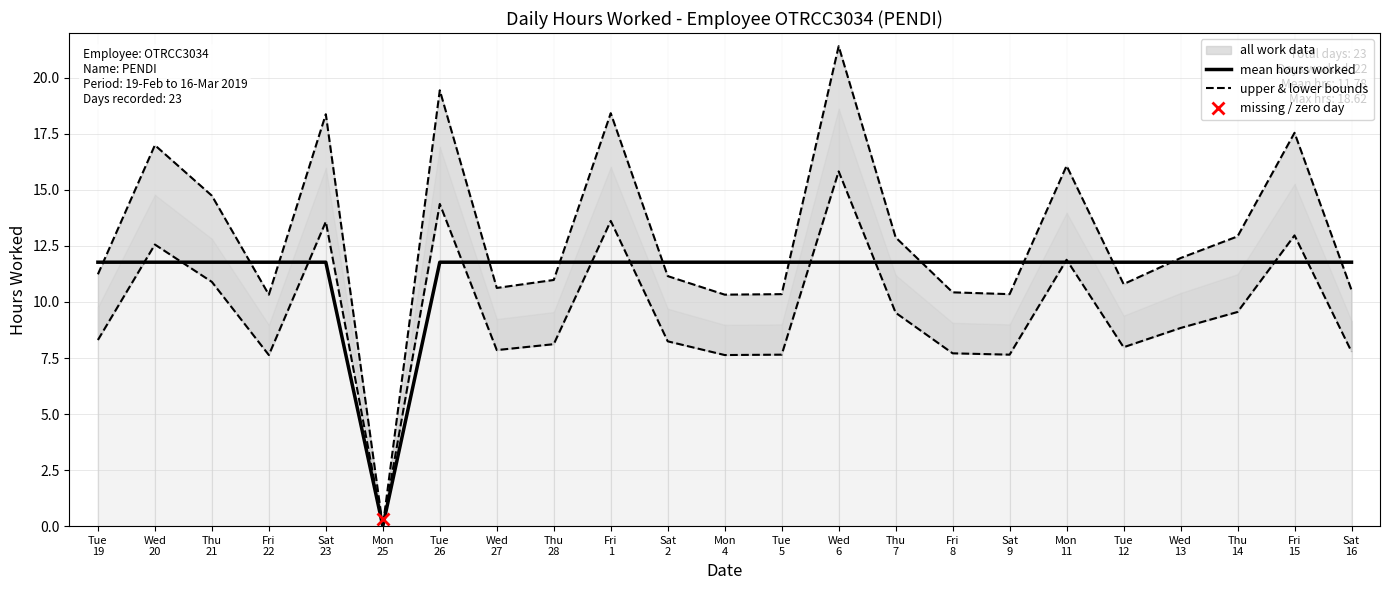

How many values in the upper & lower bounds series exceed 11?

13